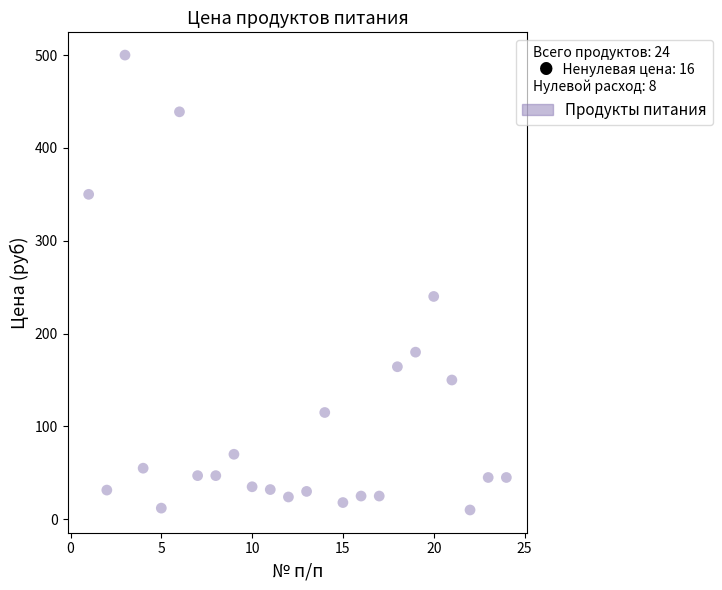

What is the range of X values (max minus min)?

23.0